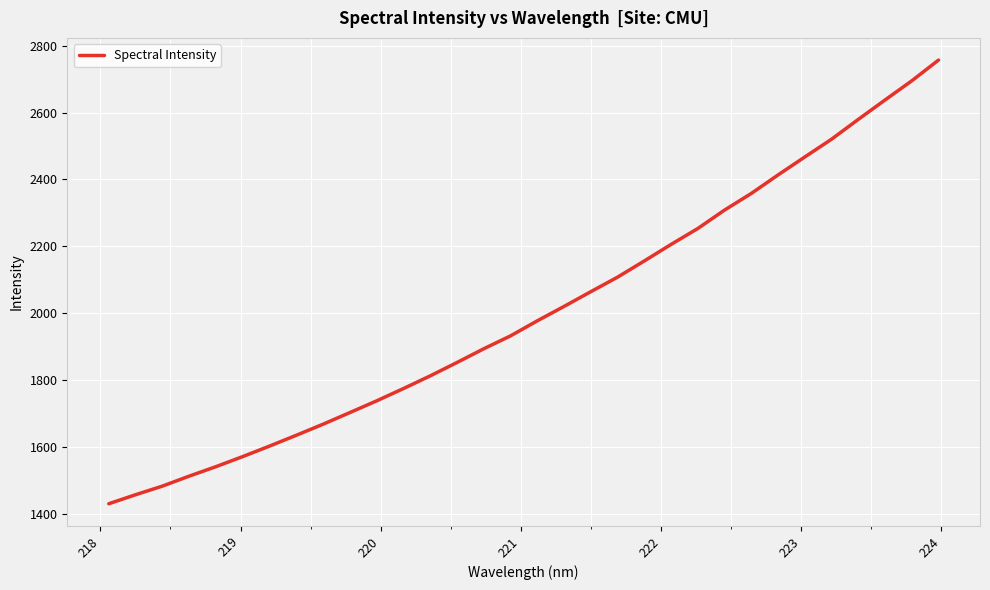

What is the minimum value shown in the chart?

1431.6